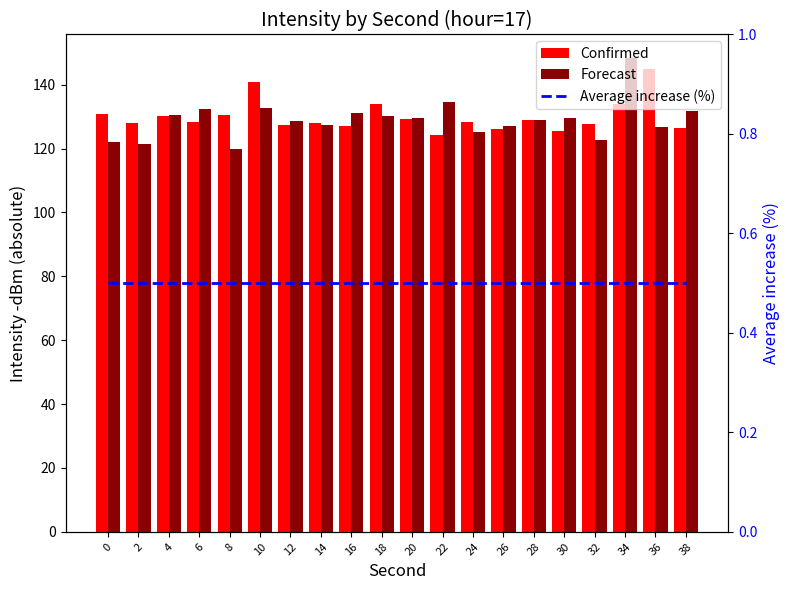

Which has a higher value, 28 or 34?

34